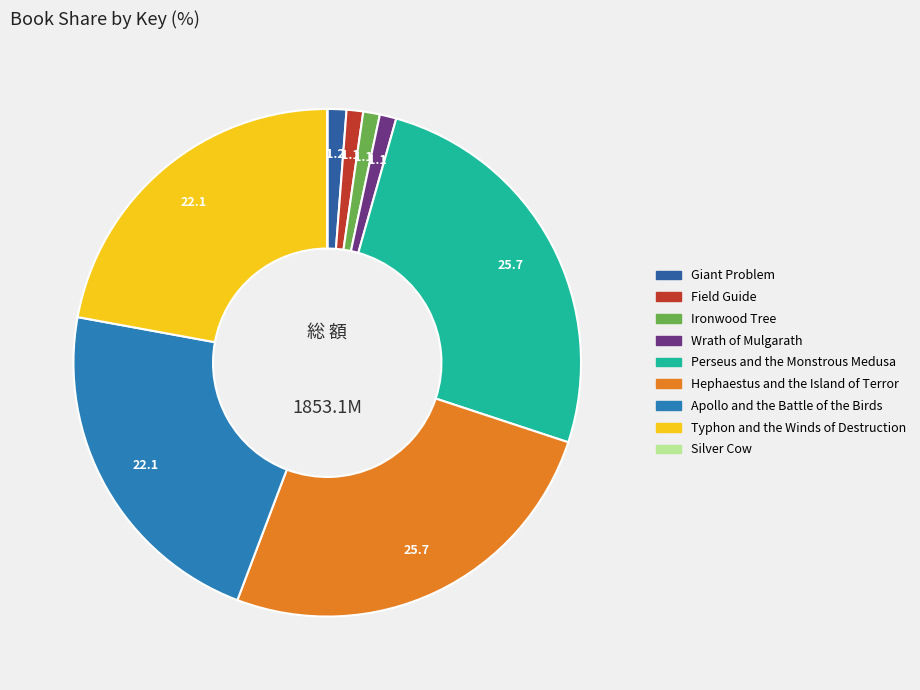

Is it true that Silver Cow is 1% of the pie?

False